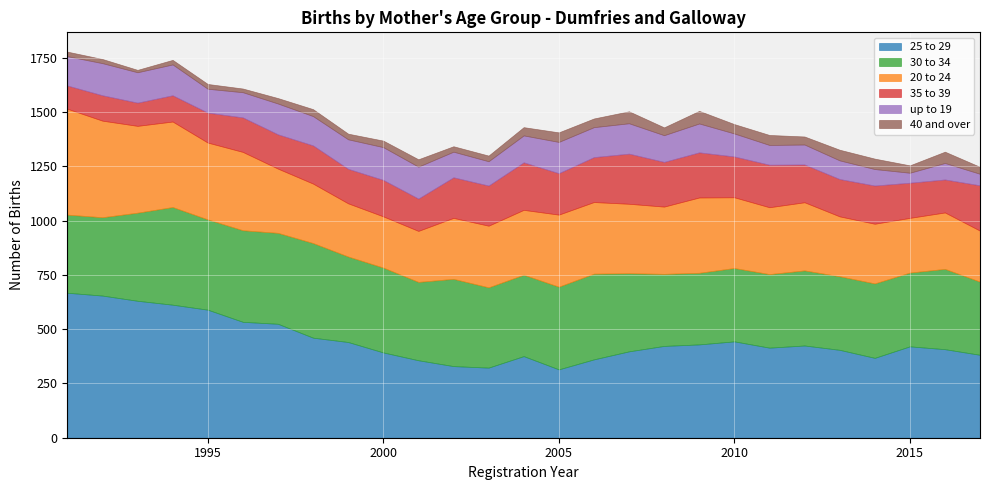

Which series changed the most between 1992 and 2002?

25 to 29